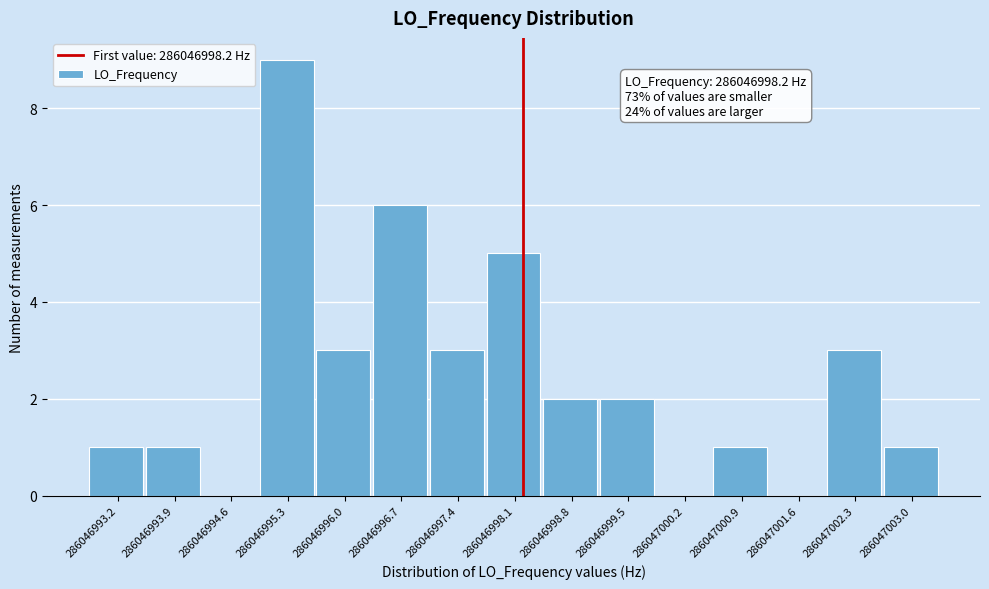

Over which range of the x-axis is the bar tallest?

286046995.0 to 286046995.7